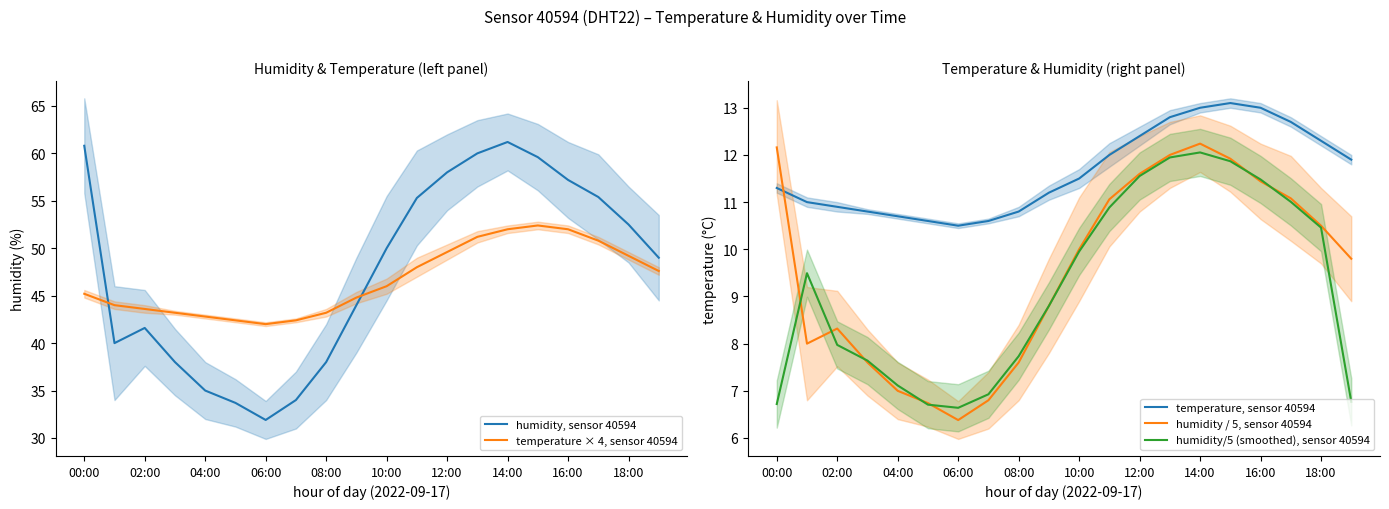

What is the minimum value for humidity/5 (smoothed), sensor 40594?

6.6